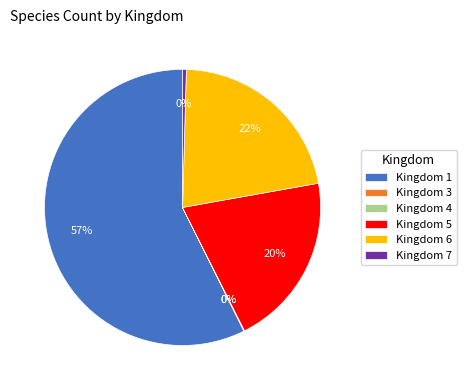

Which slice represents more than half of the pie?

Kingdom 1